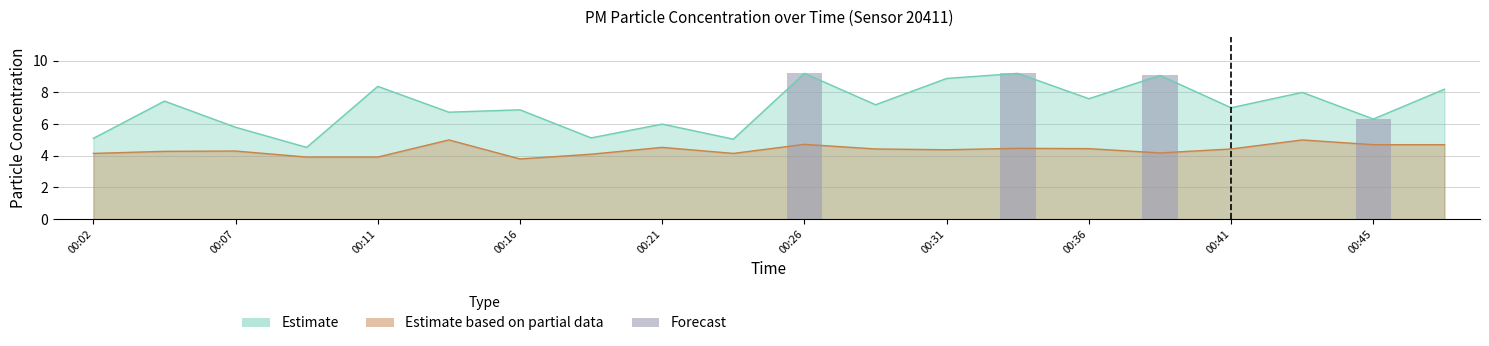

What is the value of the 2nd bar from the left?

9.2